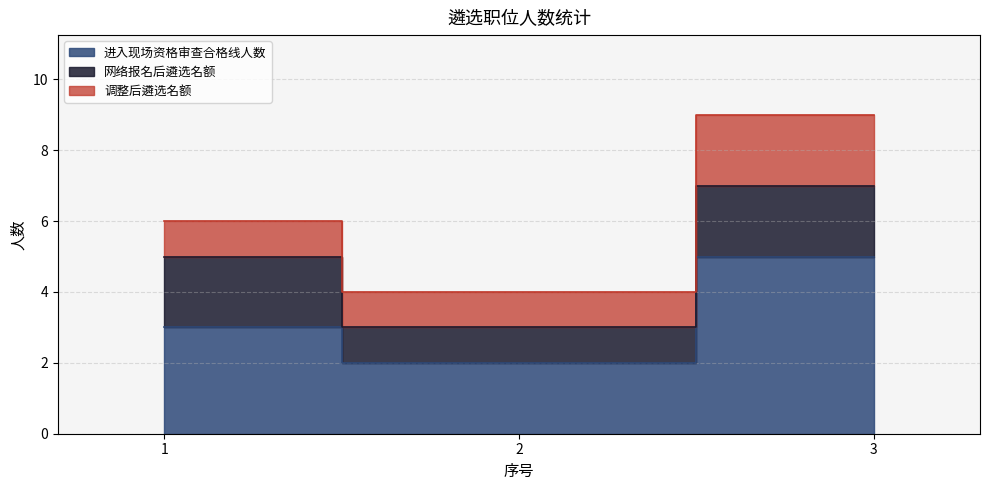

How many lines are shown in the chart?

3